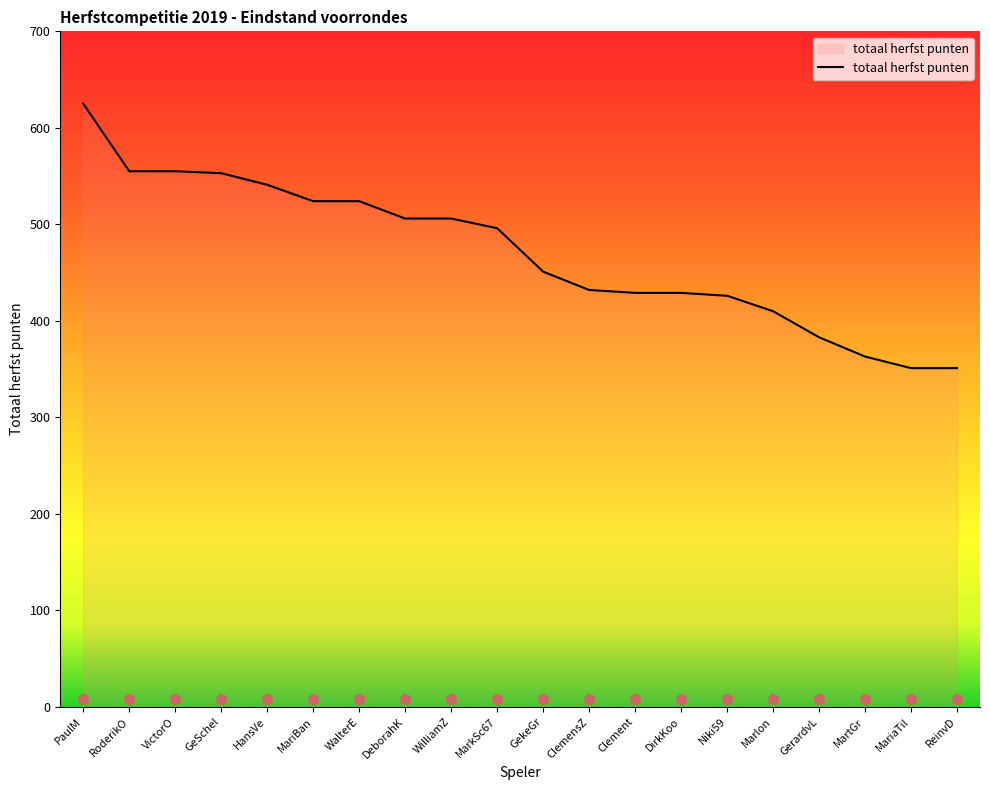

What is the change in value from Clement to Marlon?

-19